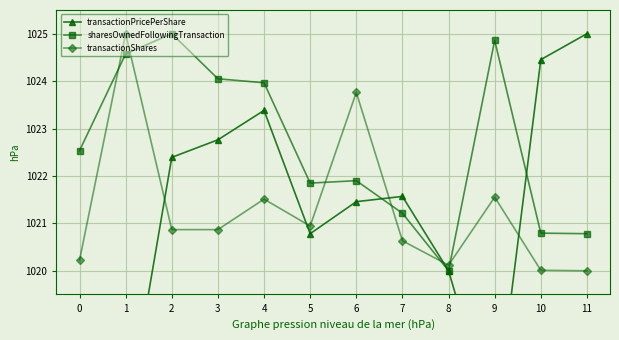

What are all the series names shown in the legend?

transactionPricePerShare, sharesOwnedFollowingTransaction, transactionShares